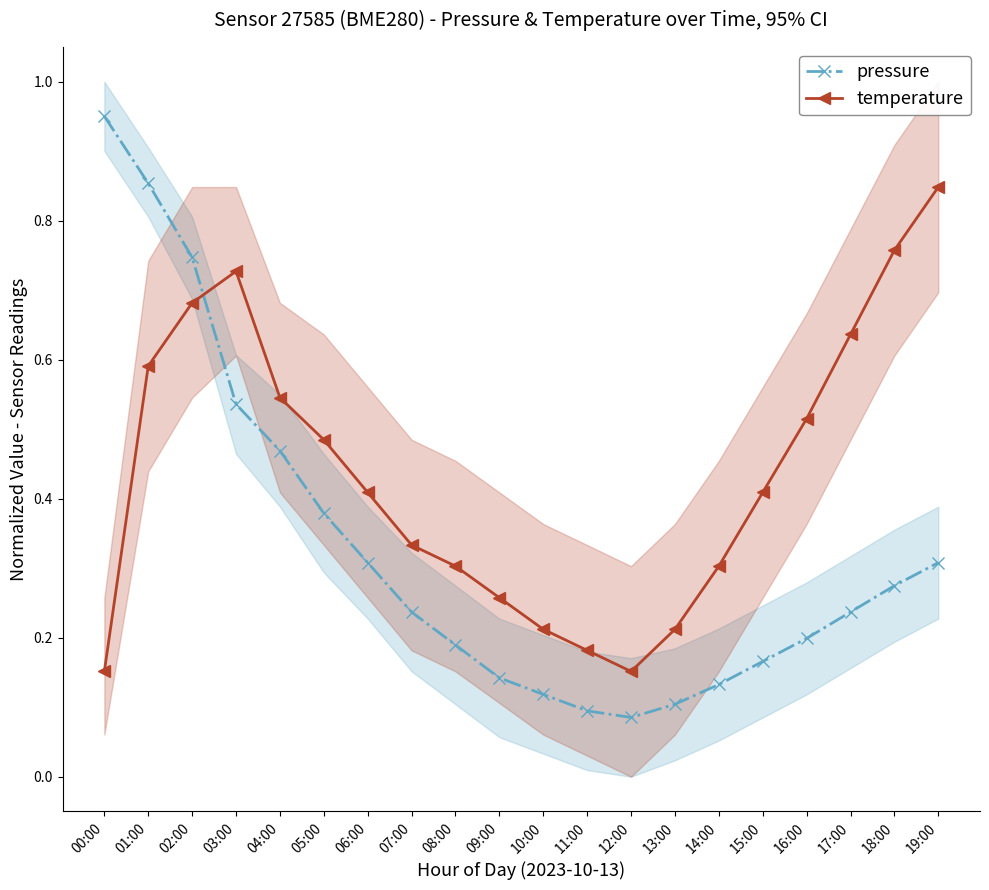

List the series in order of their peak value, highest first.

pressure, temperature